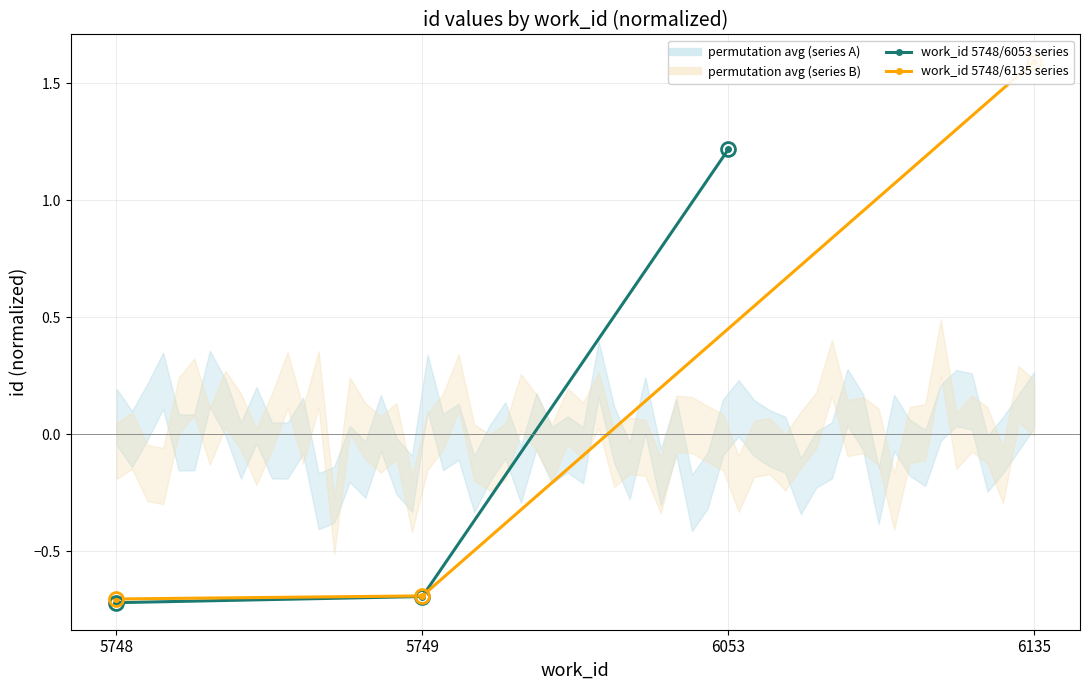

Rank the series by their maximum value, from highest to lowest.

work_id 5748/6135 series, work_id 5748/6053 series